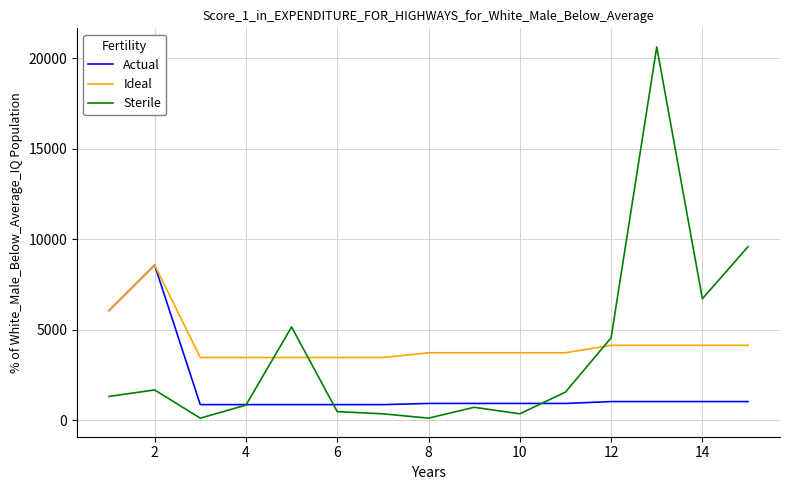

True or false: Sterile and Ideal intersect in this chart.

True